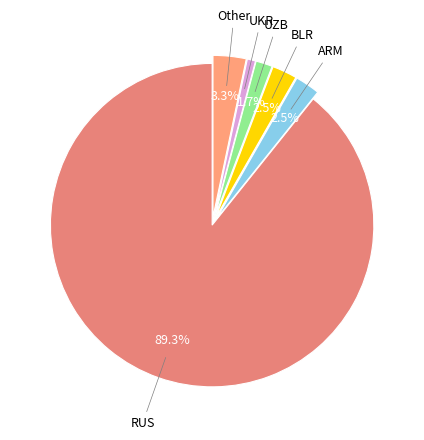

Rank the categories by value from highest to lowest.

RUS, Other, ARM, BLR, UZB, UKR